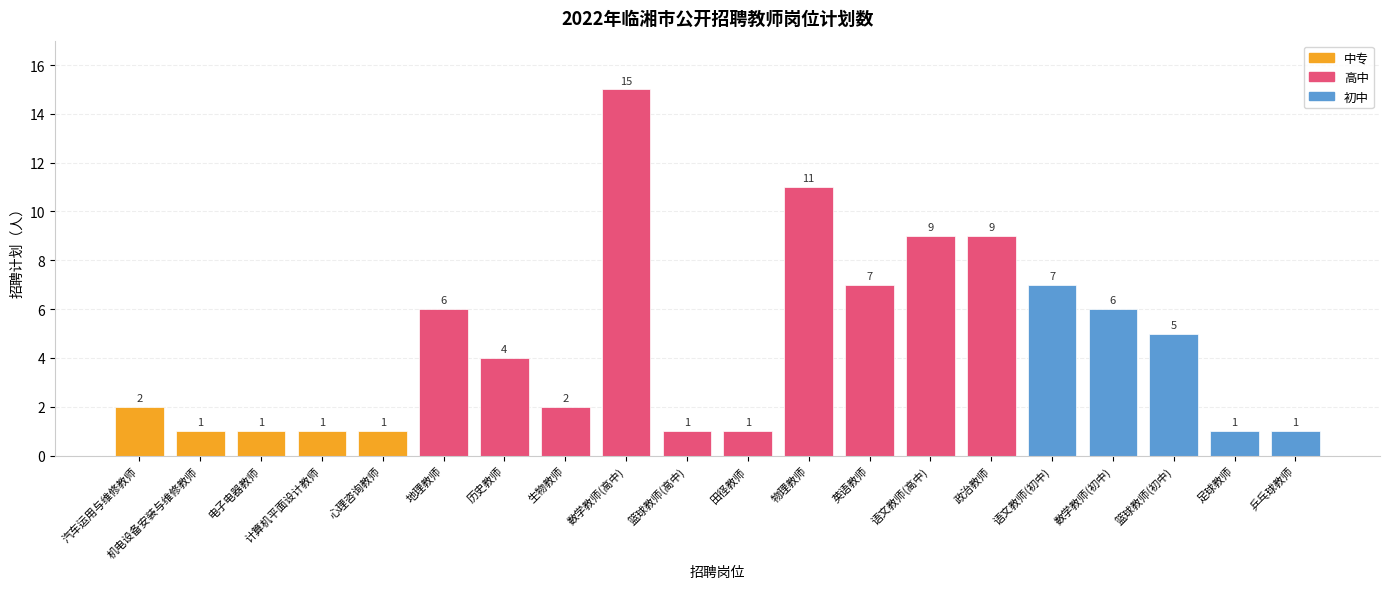

Are the bars grouped side by side (vs. stacked)?

No